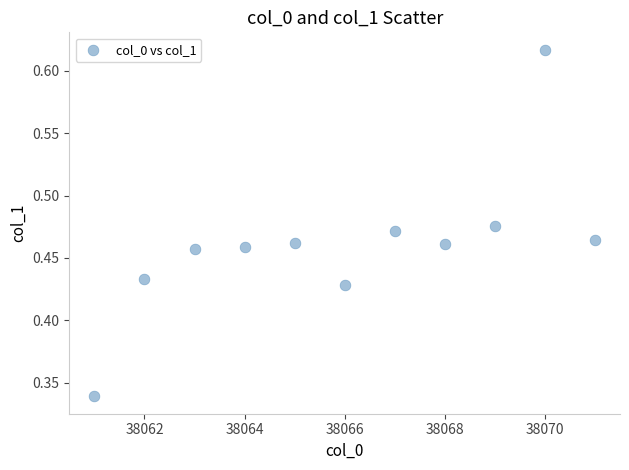

What is the average X value?

38066.0